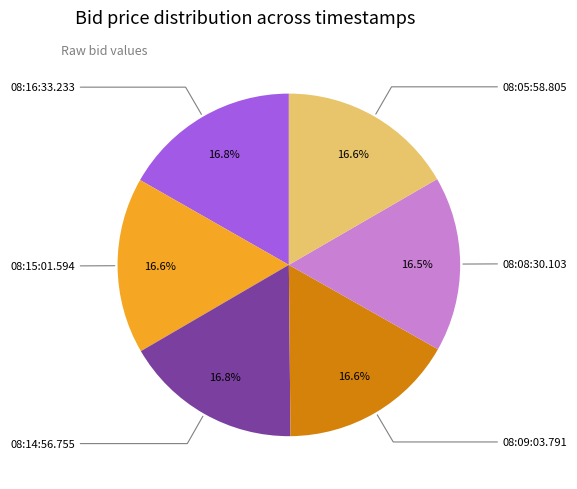

Is there a majority slice in this chart?

No